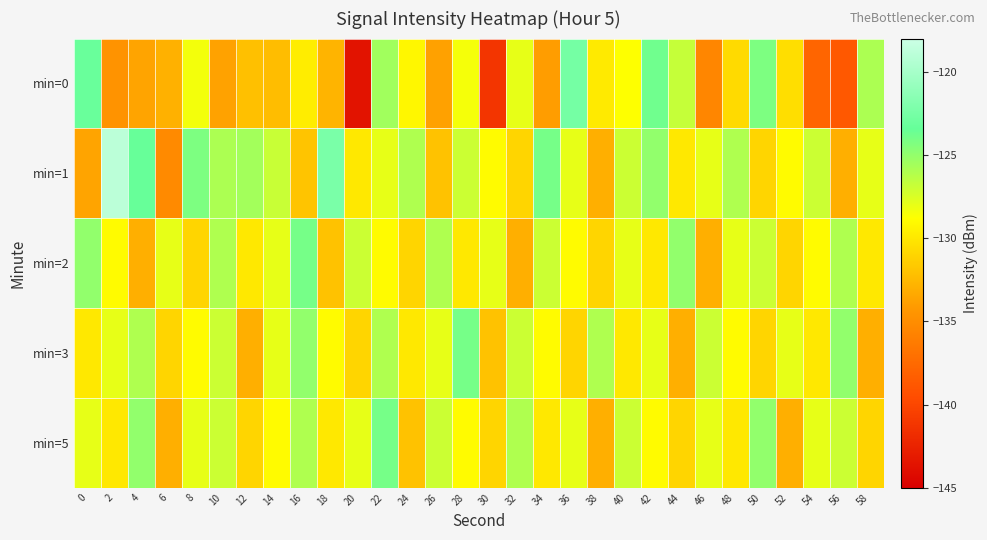

Which label corresponds to the largest value in the chart?

2